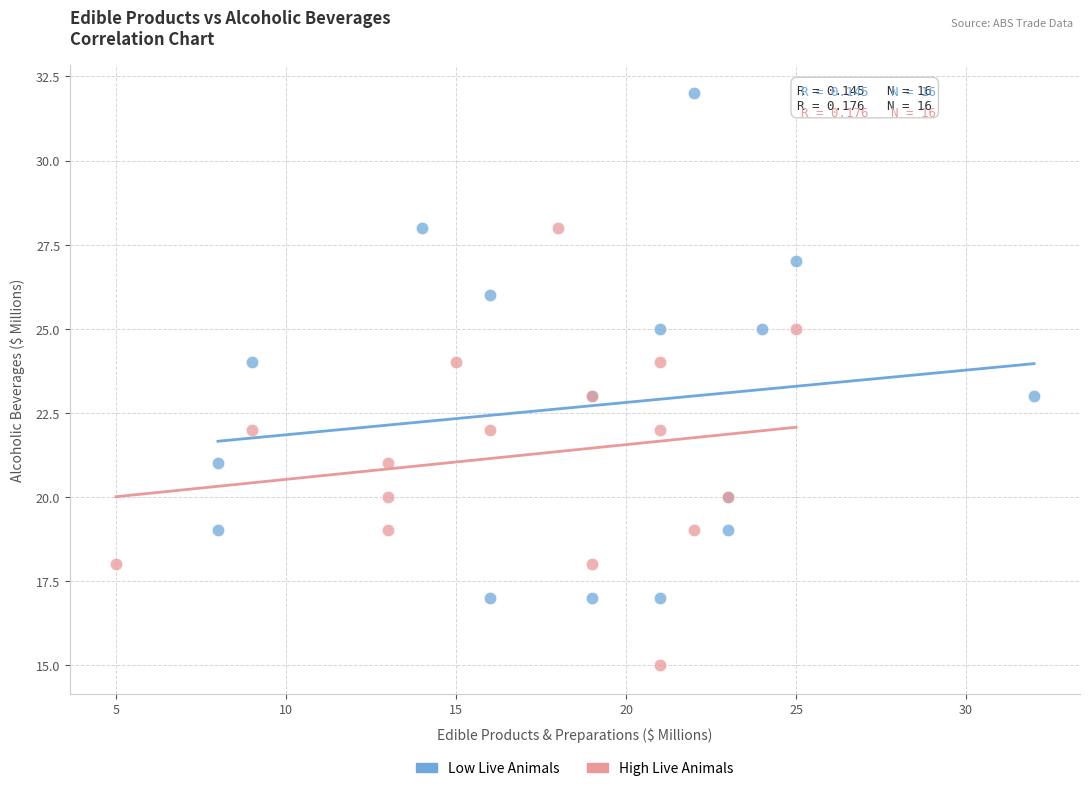

Which series reaches the minimum Y coordinate?

High Live Animals